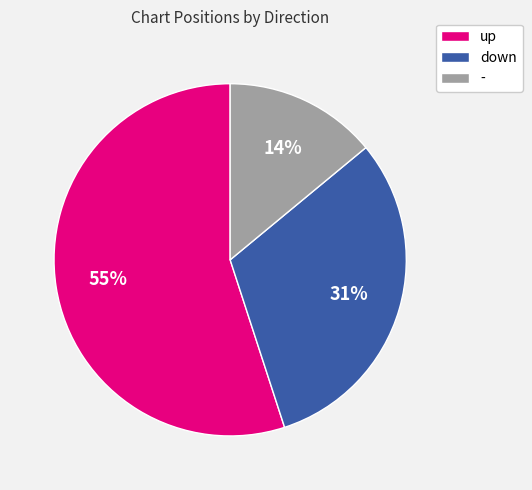

Is down the majority of the pie?

No